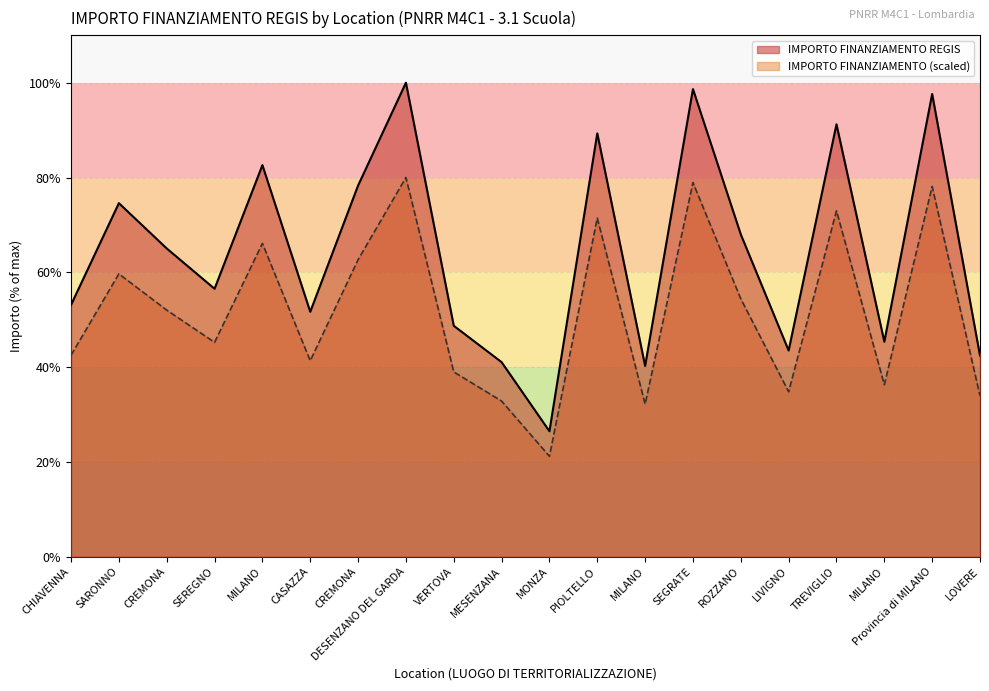

List the series in order of their overall mean, lowest first.

IMPORTO FINANZIAMENTO (scaled), IMPORTO FINANZIAMENTO REGIS